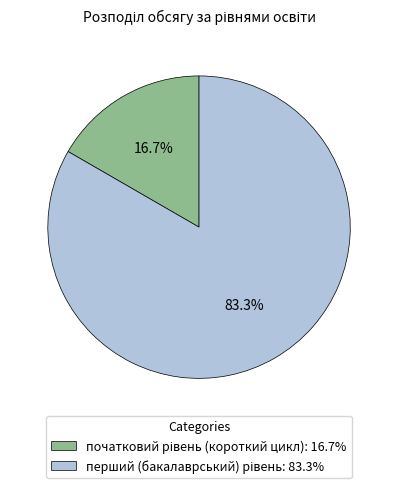

Is there any slice that represents more than half of the pie?

Yes